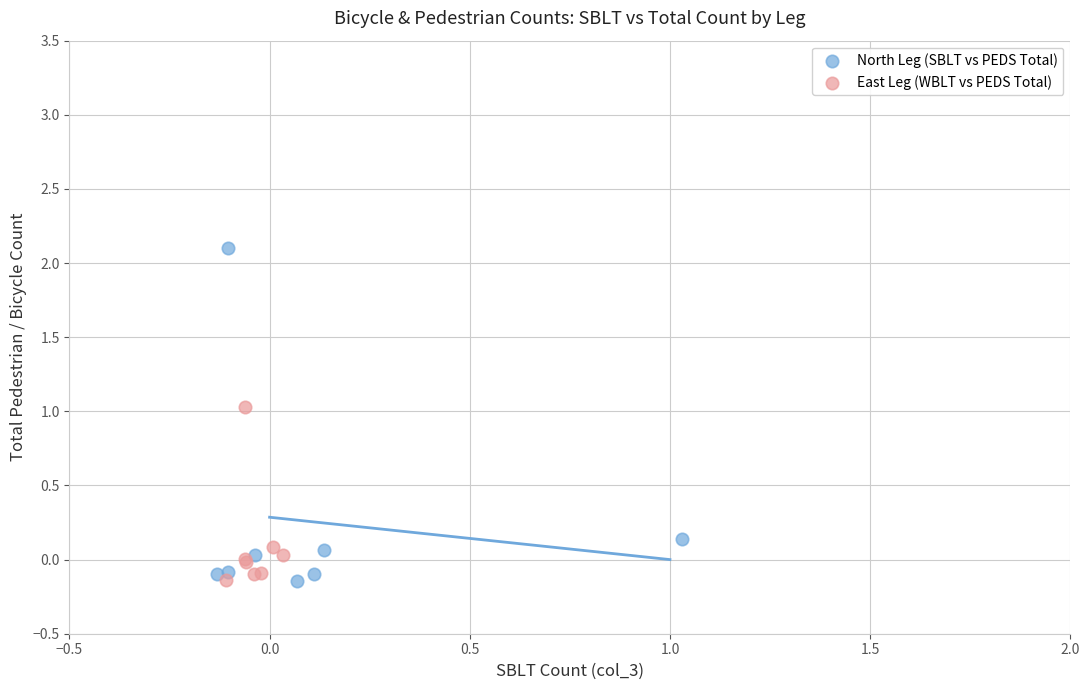

Which series has the largest Y range (max minus min)?

North Leg (SBLT vs PEDS Total)